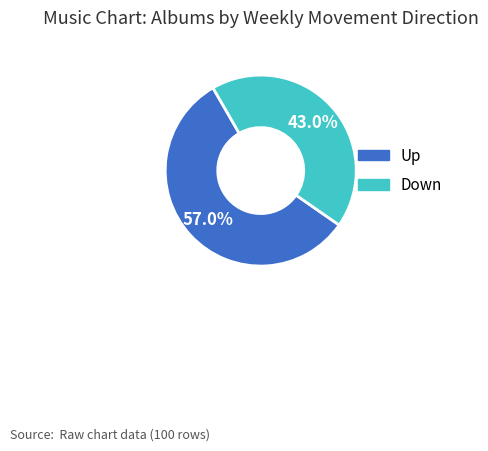

How many slices are in this pie chart?

2